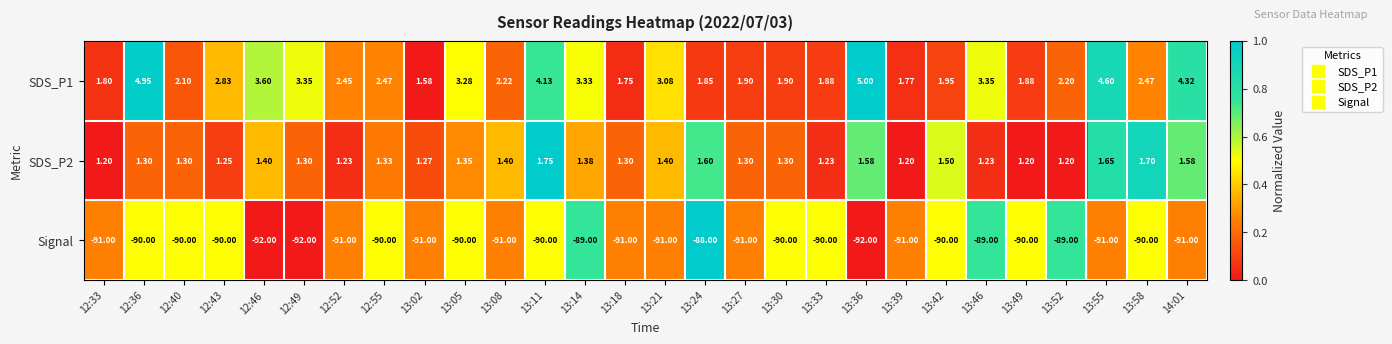

Is the value of SDS_P1 at 13:11 greater than the value of Signal at 12:36?

Yes